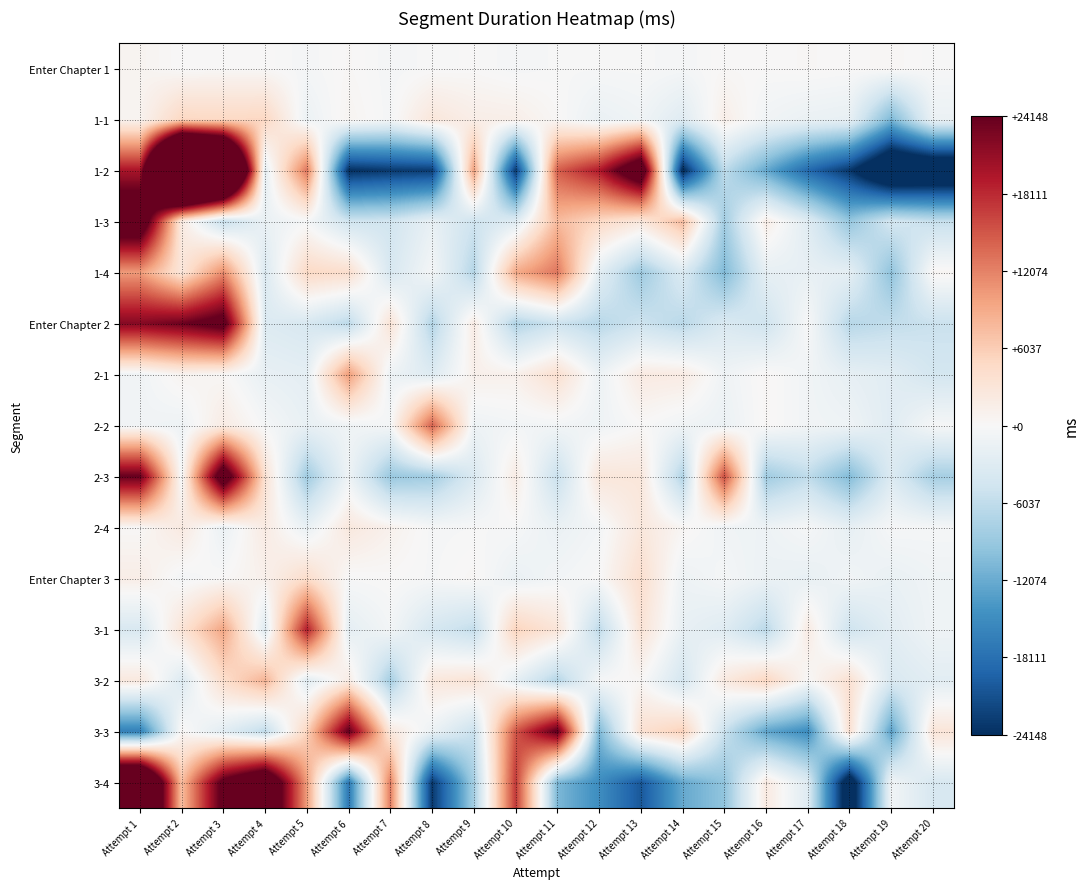

Which series has the widest spread of values?

1-2